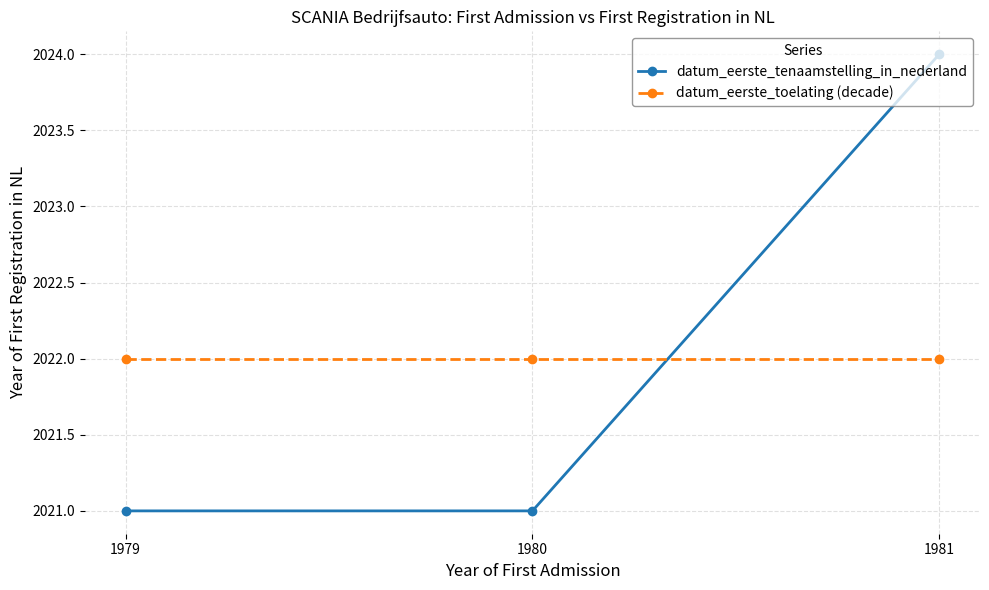

What is the sum of all datum_eerste_toelating (decade) values?

6066